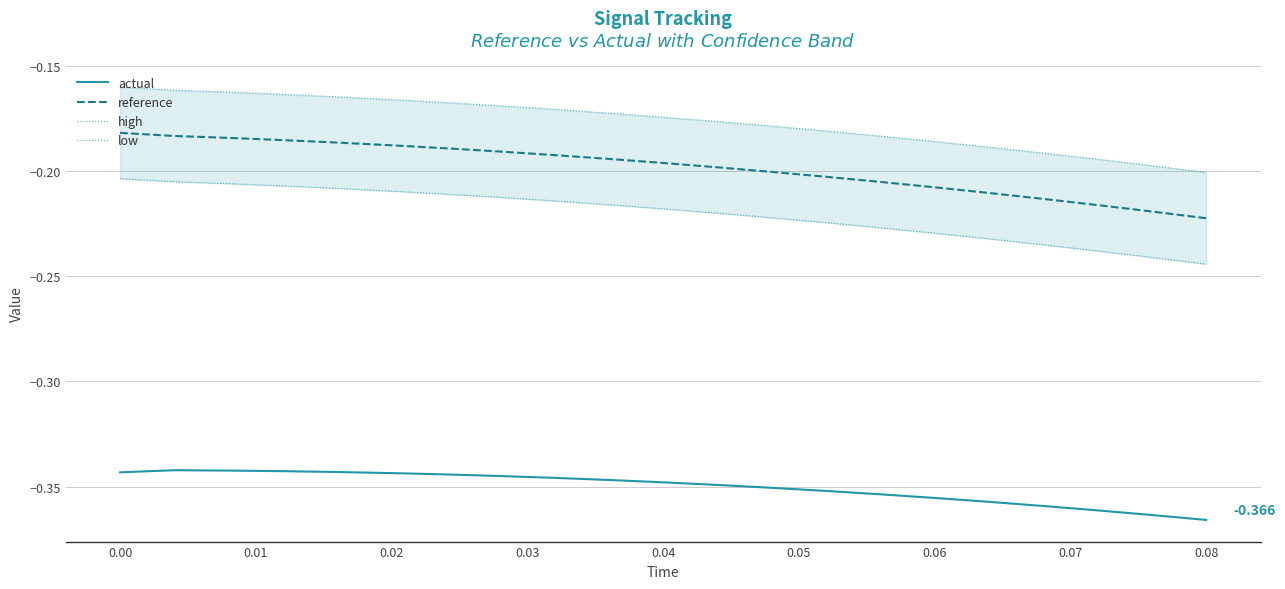

How many categories are shown in the chart?

21